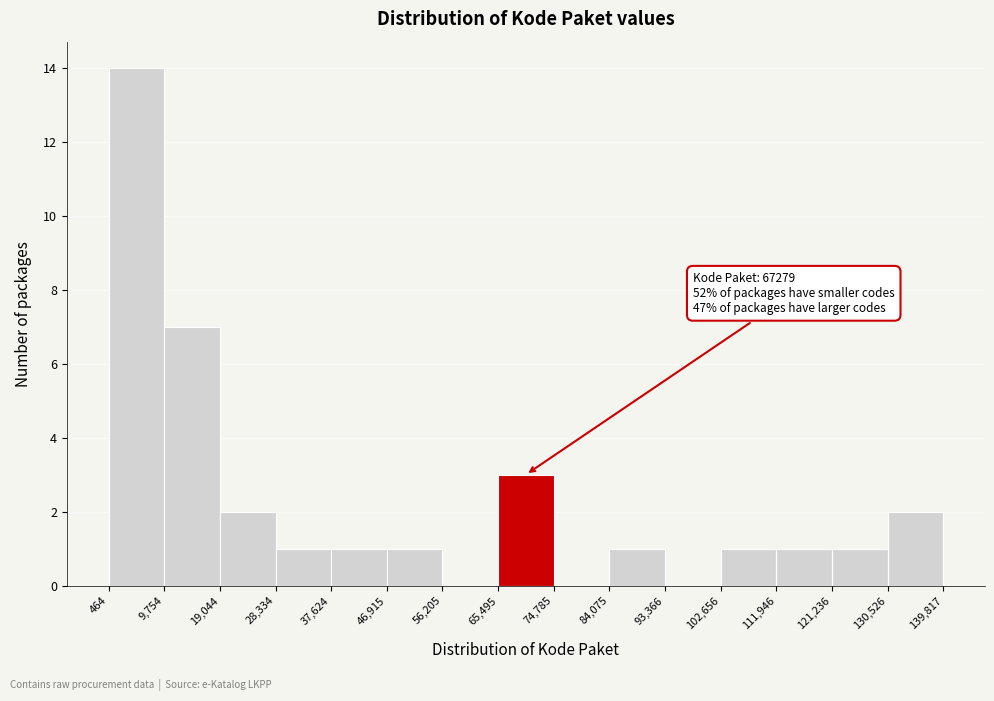

Which range on the x-axis has the tallest bar?

464 to 9,754